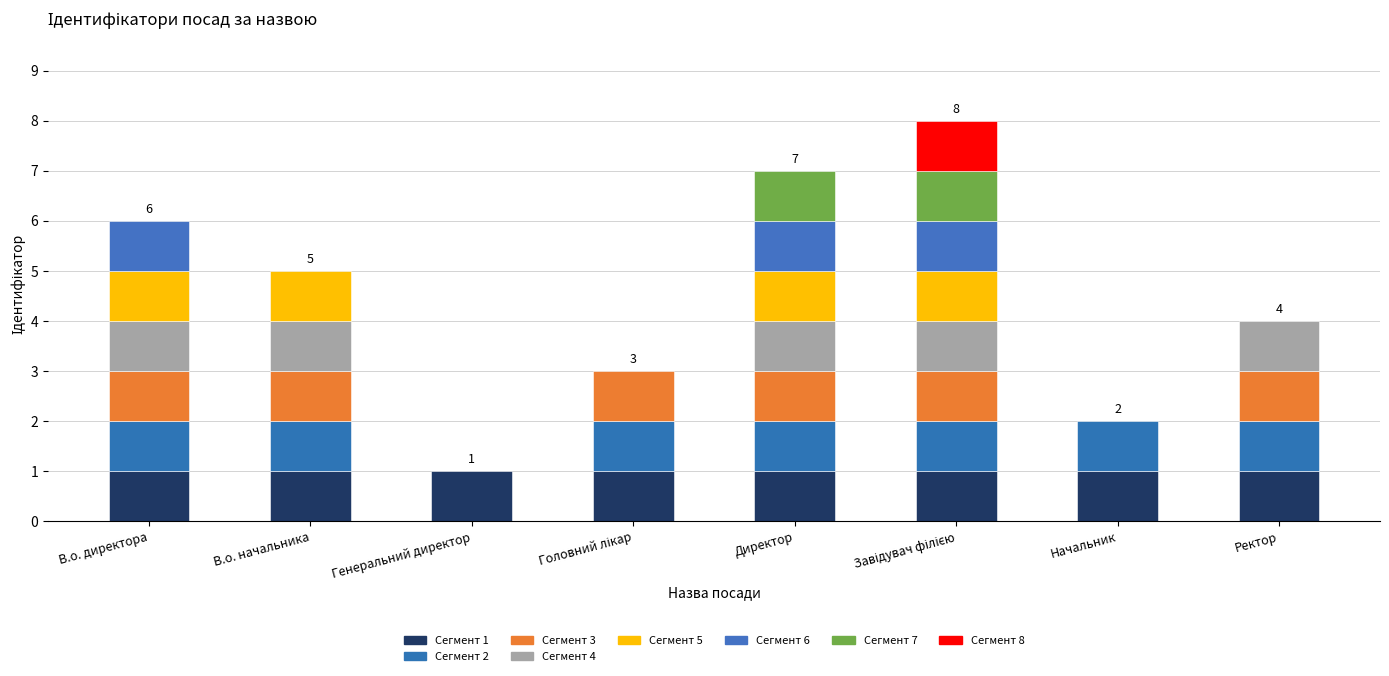

What is the ratio of the value at Ректор to the value at В.о. начальника?

0.8